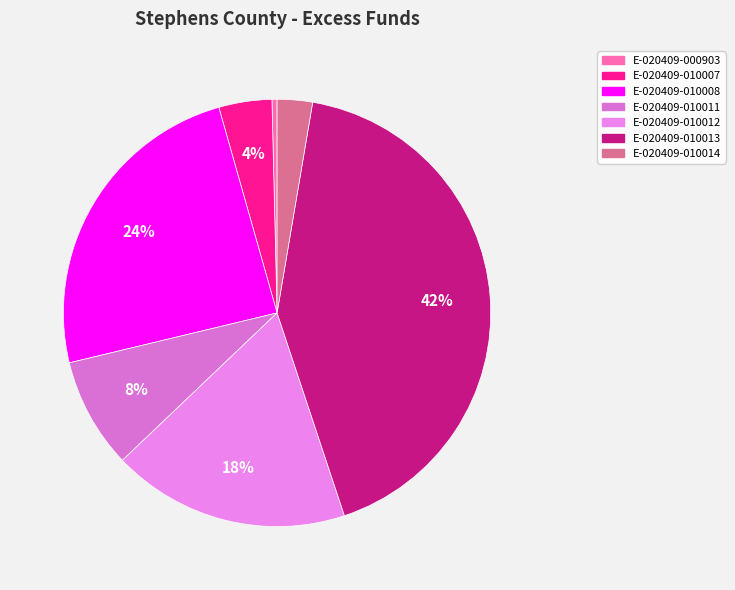

Between E-020409-010013 and E-020409-010014, which is larger?

E-020409-010013